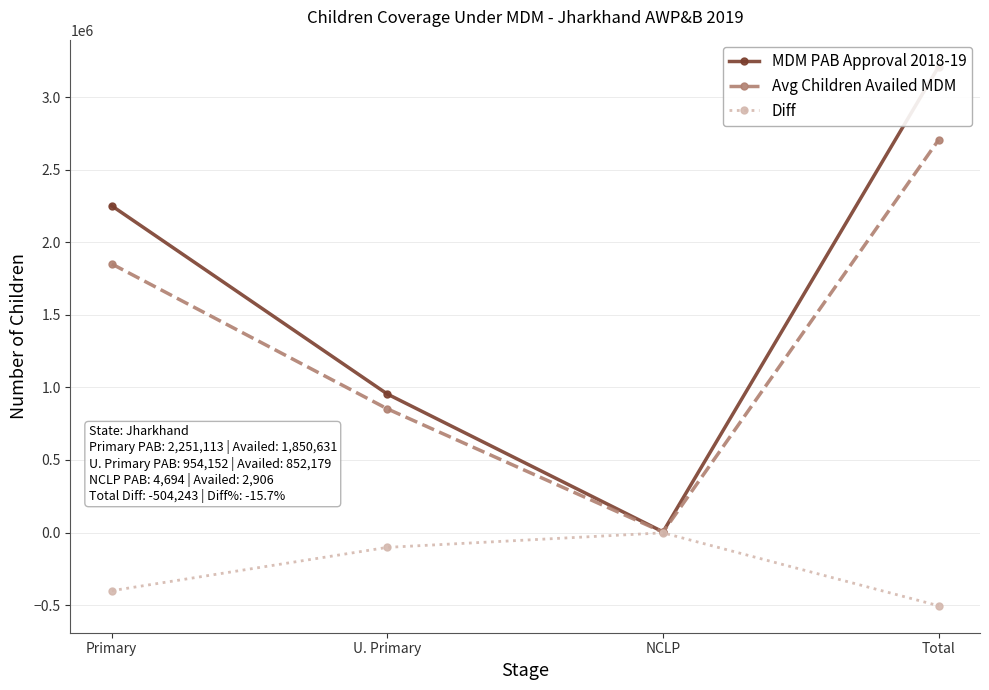

What is the total value across all series at U. Primary?

1704358